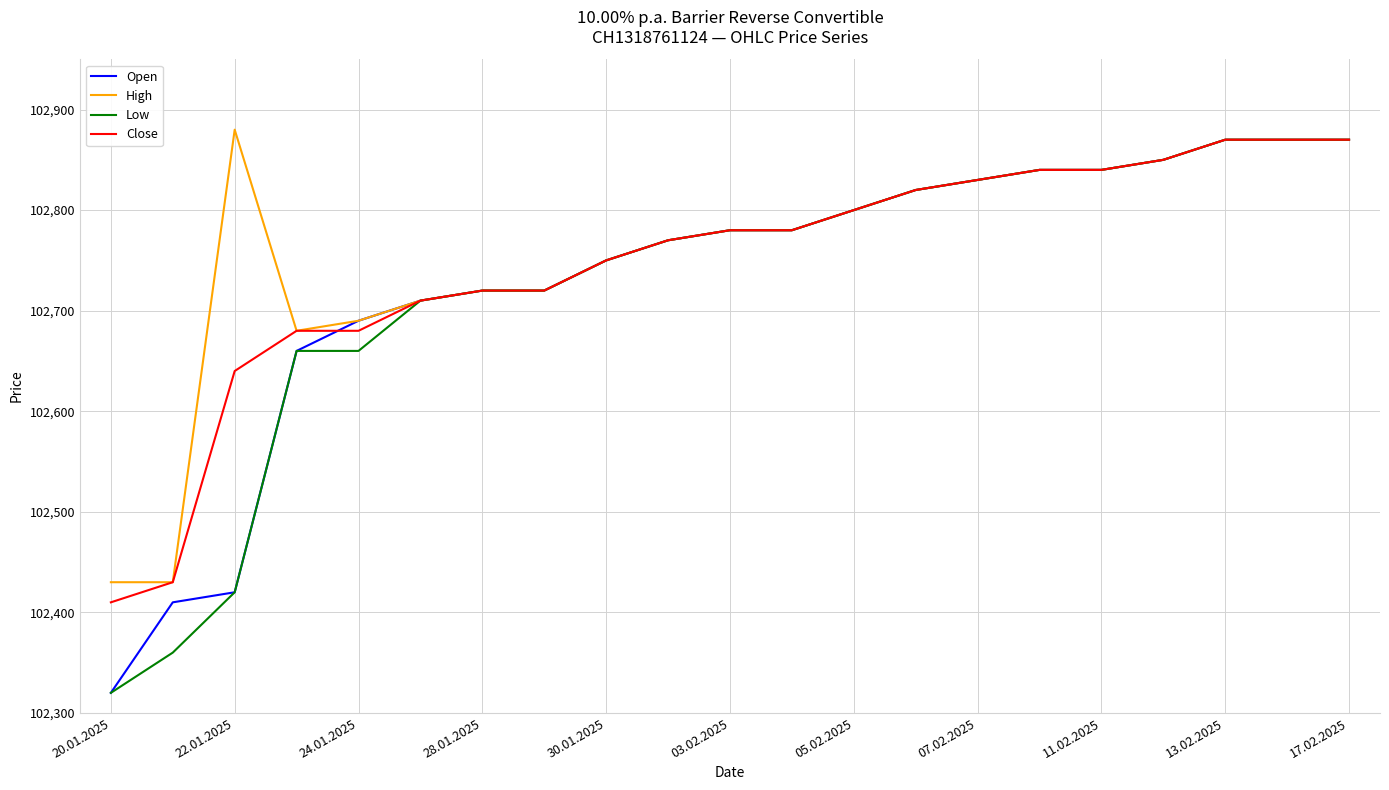

What is the maximum value for Open?

102870